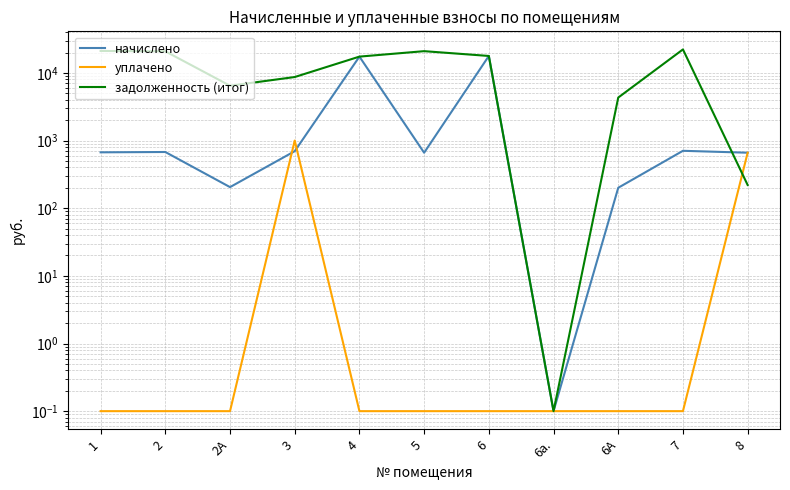

What is the difference between the задолженность (итог) values at 6А and 7?

17912.2